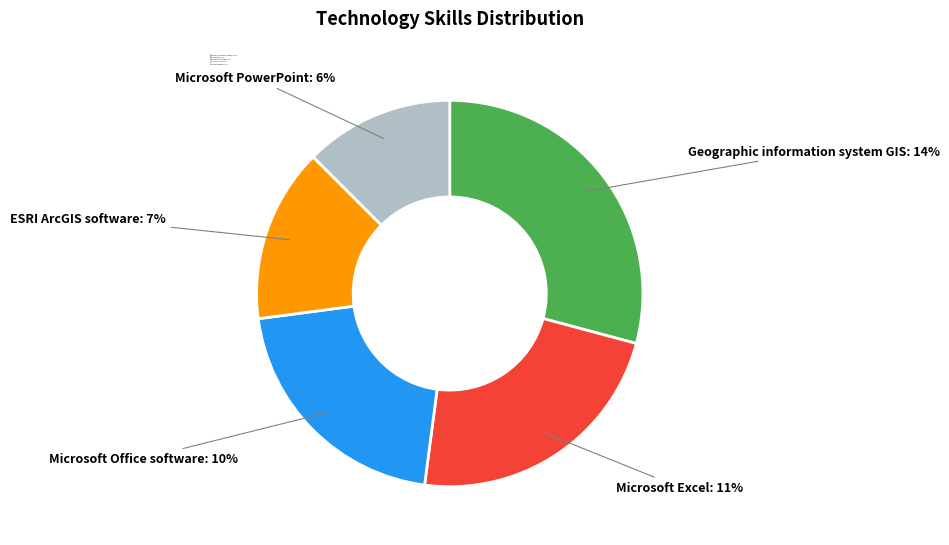

Is there any slice that represents more than half of the pie?

No